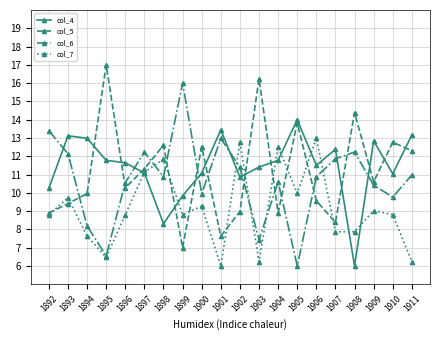

Where do col_5 and col_6 first cross each other?

1893 and 1894